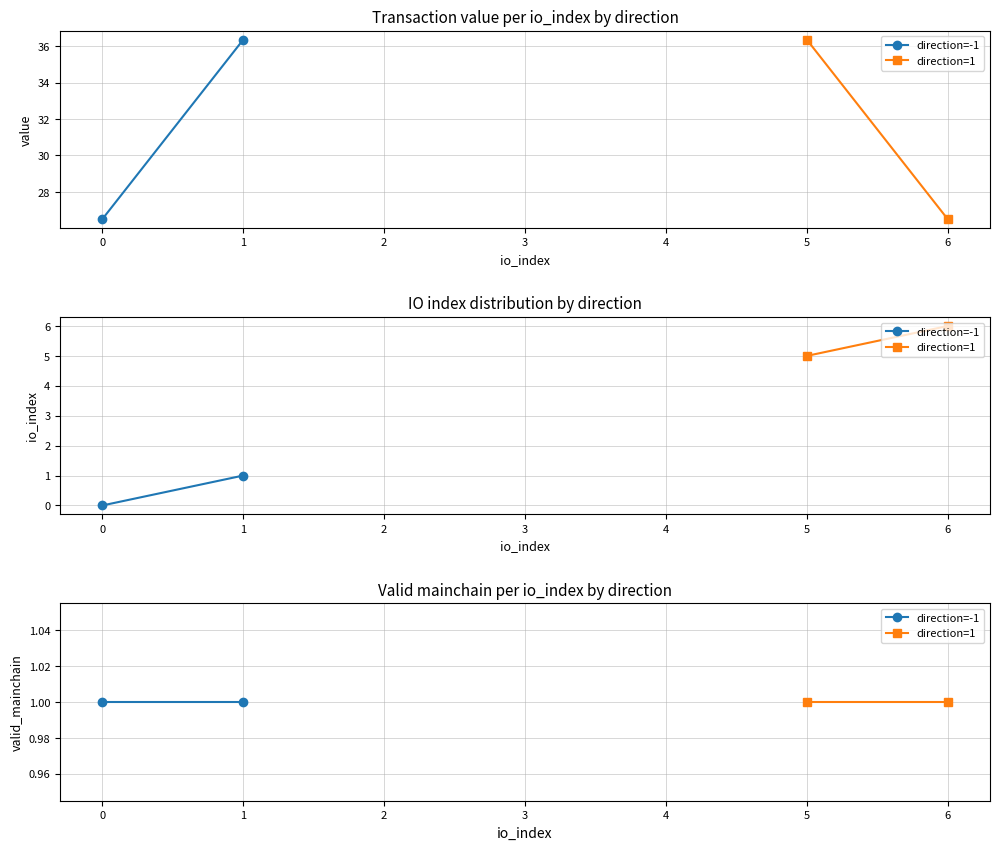

How many values in the io_index series exceed 5?

1